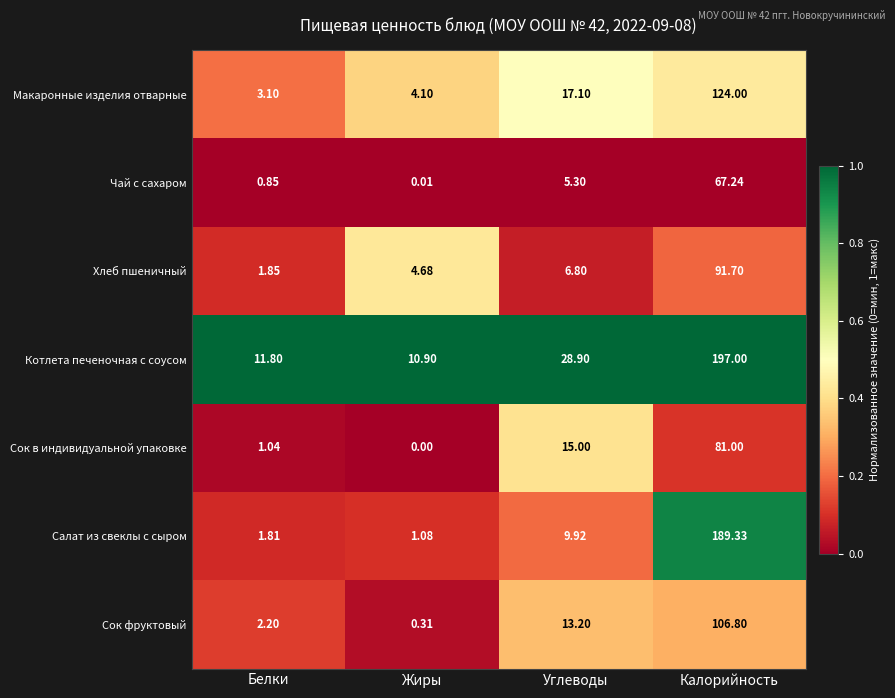

Which label corresponds to the smallest value in the chart?

Жиры